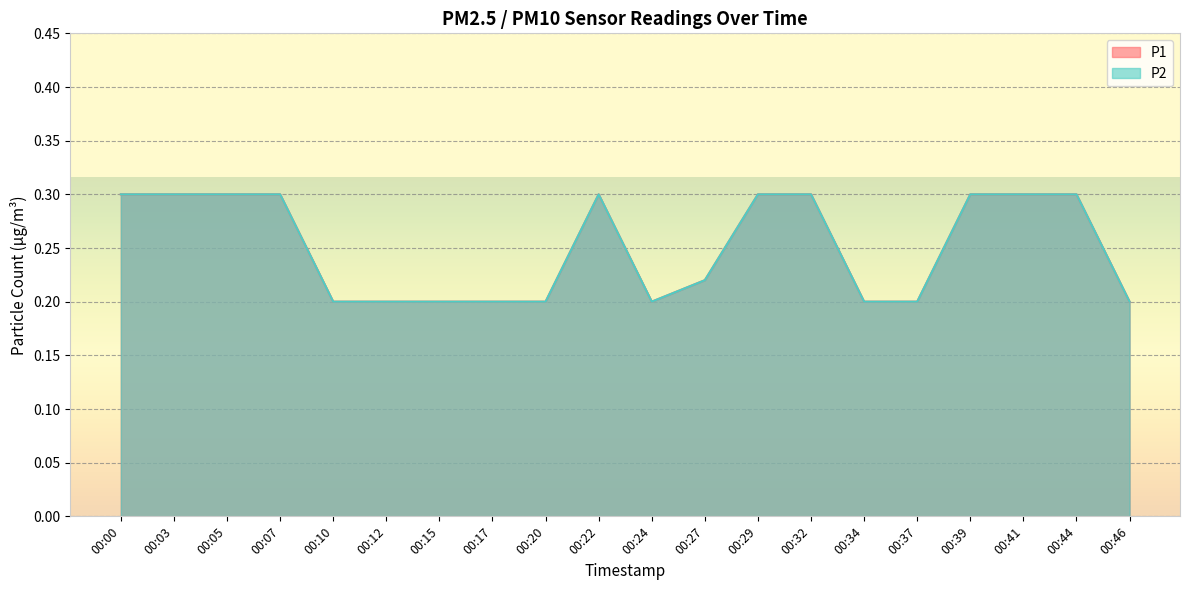

What is the value of the P1 point at the 14th from the left?

0.3